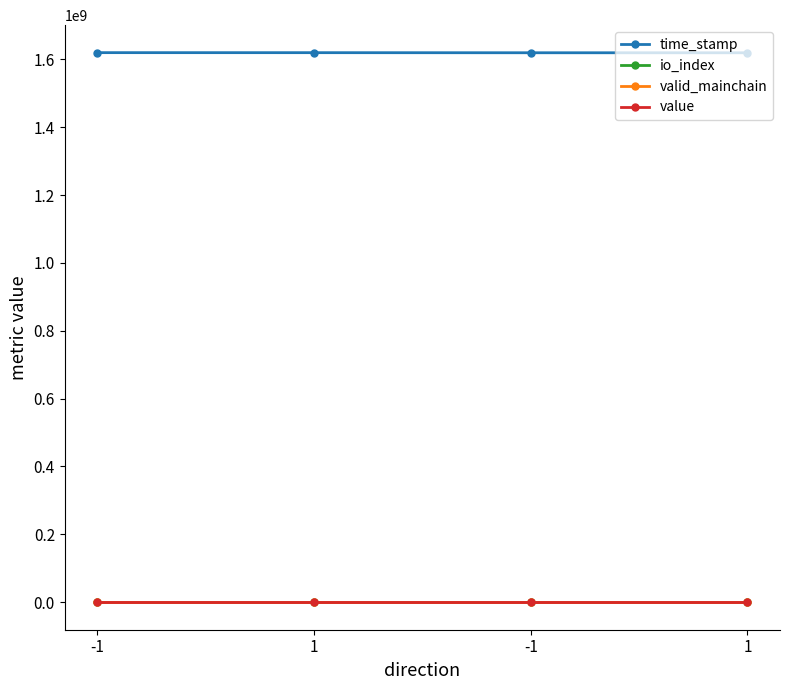

Which series has the largest total across all categories?

time_stamp